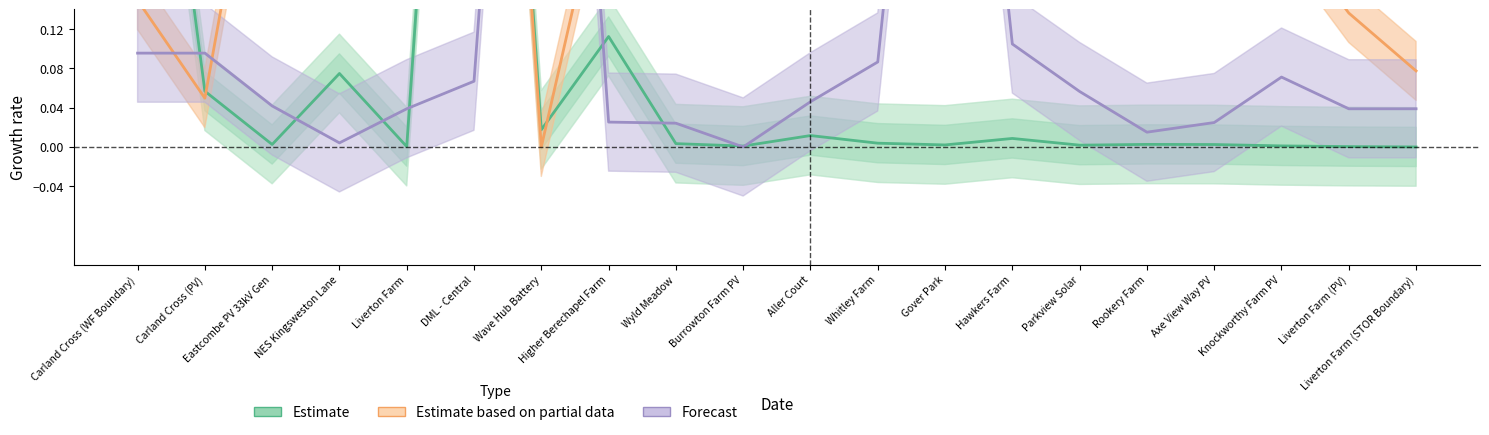

Which category has the highest value in the Estimate series?

DML - Central